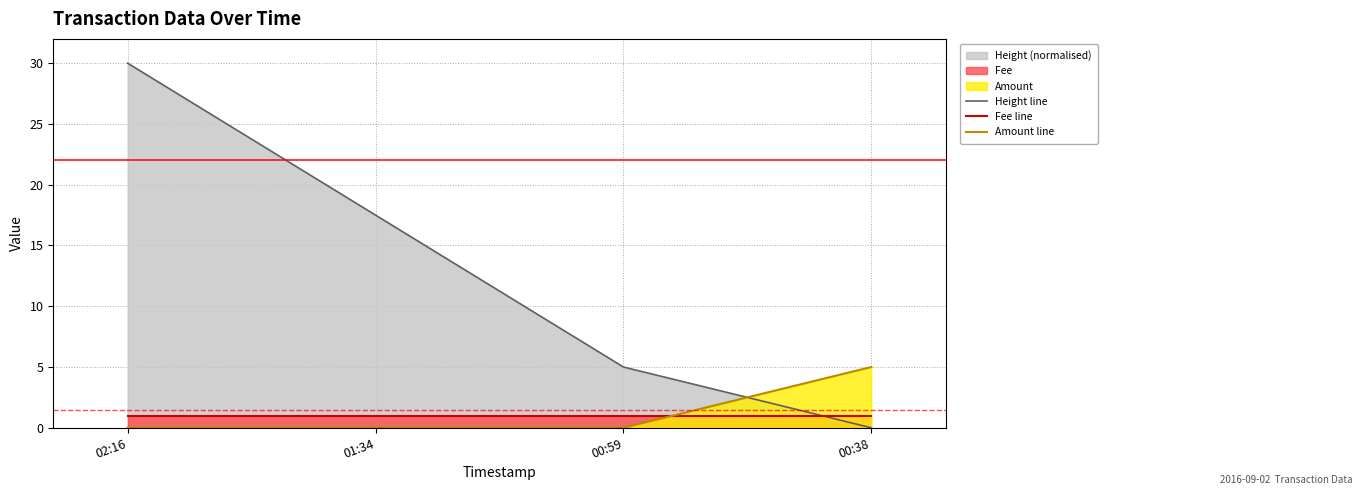

Which series has the largest range (max minus min)?

Height line